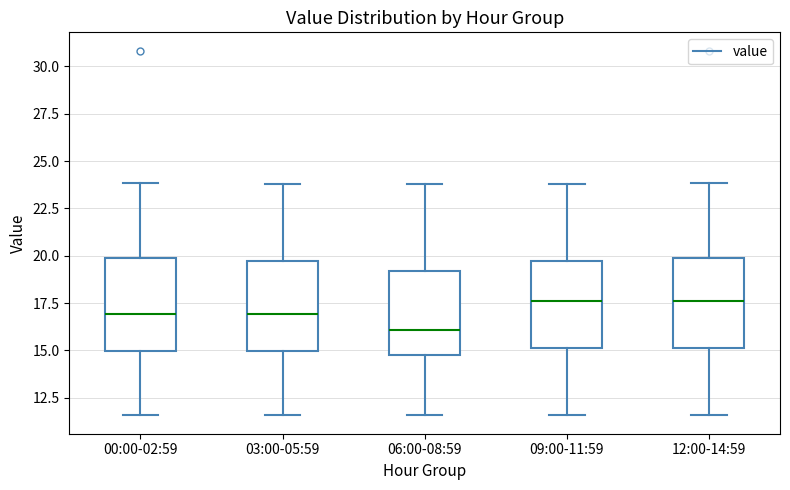

Which box's median line is the lowest?

06:00-08:59